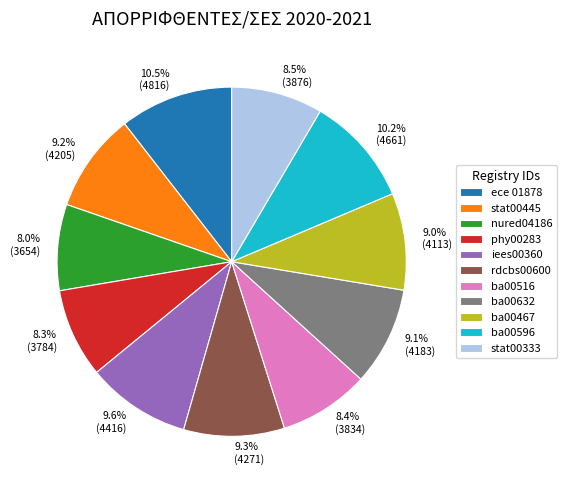

Approximately how many times larger is the value at stat00333 compared to stat00445?

0.9